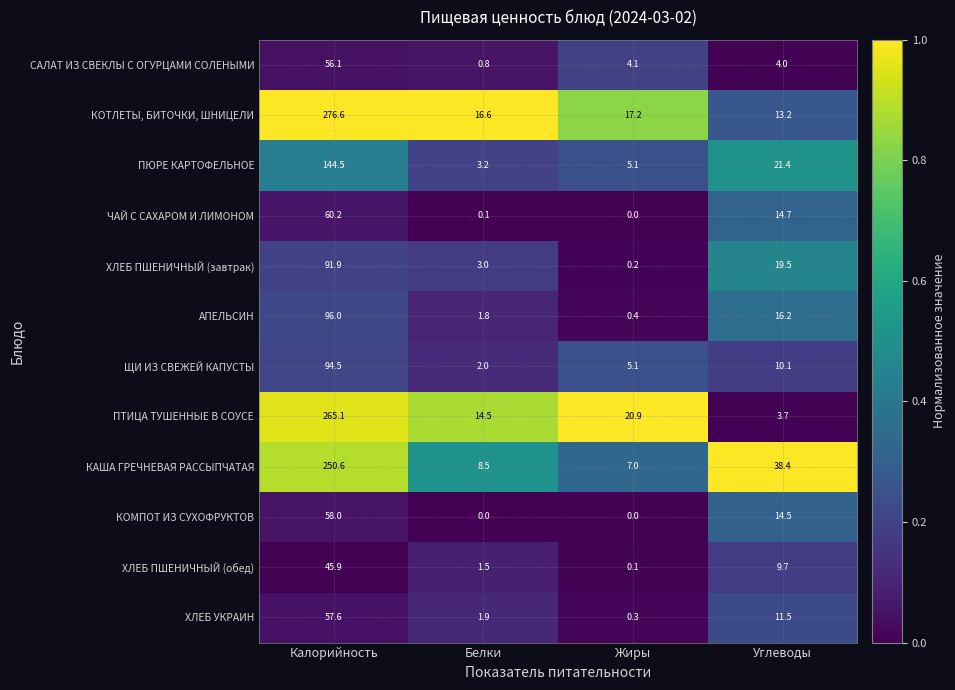

What is the difference between the ПТИЦА ТУШЕННЫЕ В СОУСЕ values at Углеводы and Калорийность?

261.4